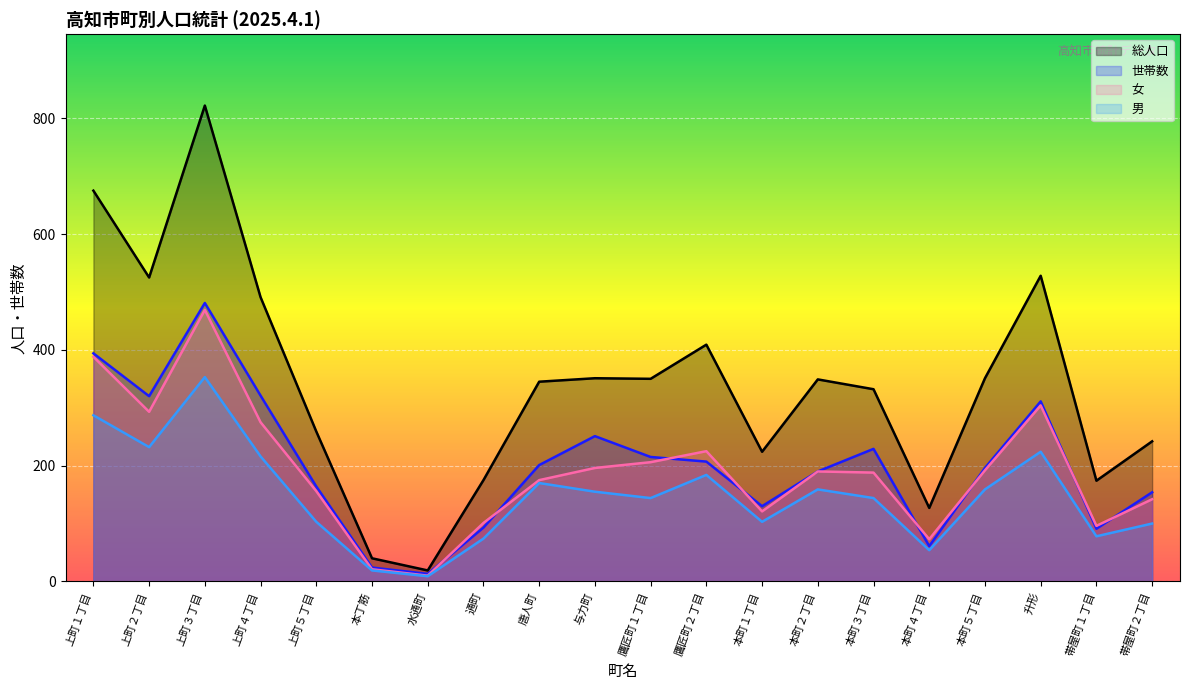

Where does the 男 series first go above 155?

上町１丁目